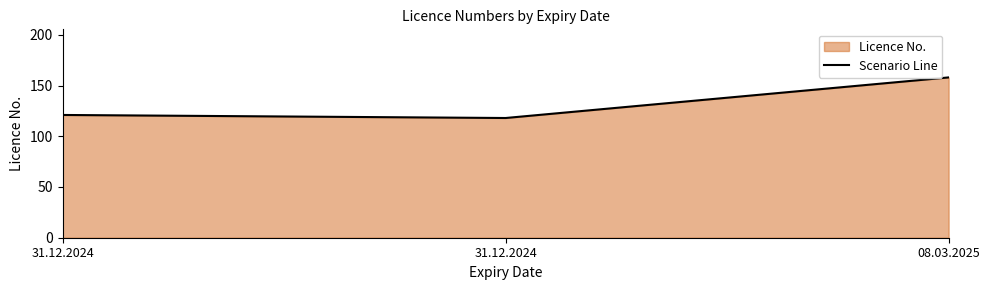

Is it true that the value at 31.12.2024 is 39?

False